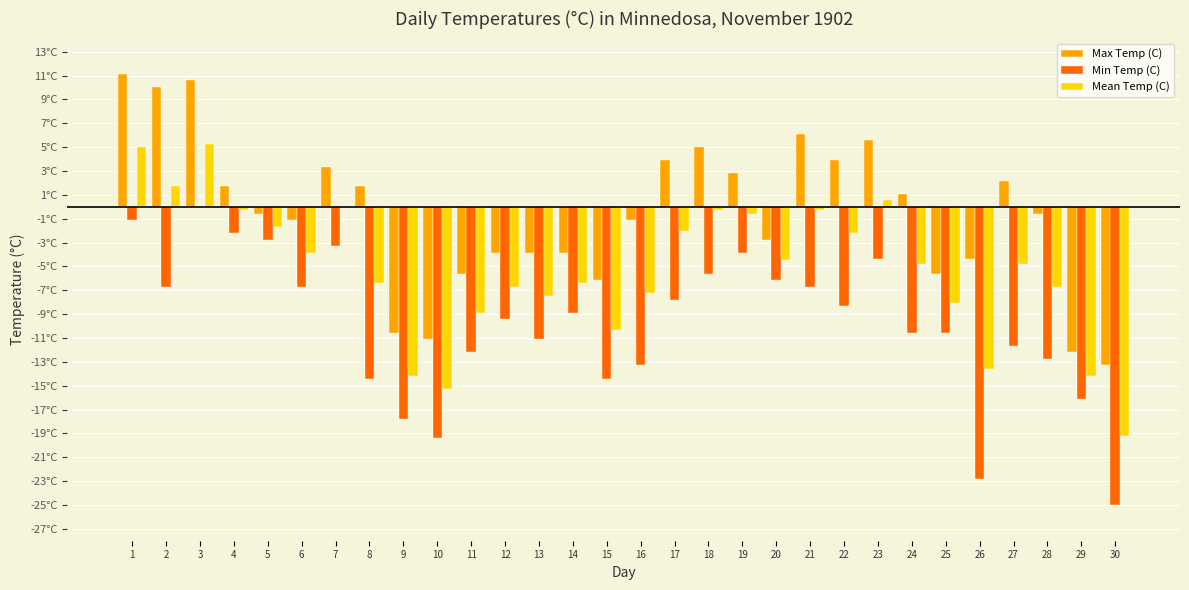

What are all the series names shown in the legend?

Max Temp (C), Min Temp (C), Mean Temp (C)